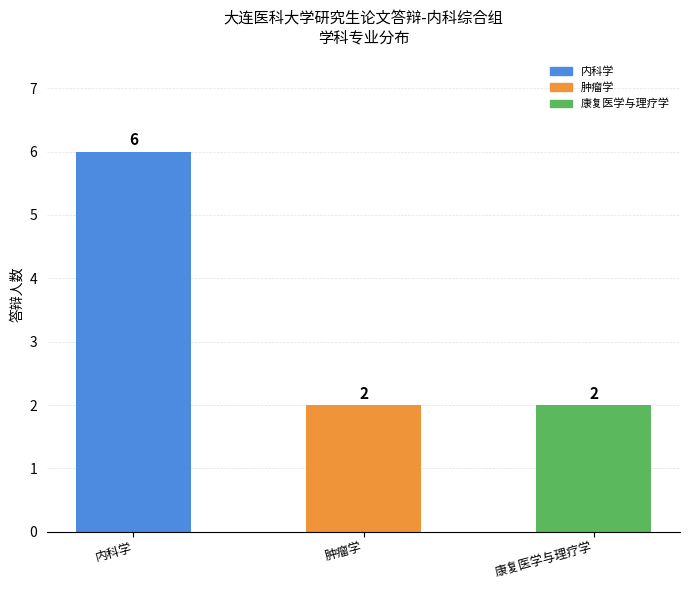

Count the number of values greater than 2.

1